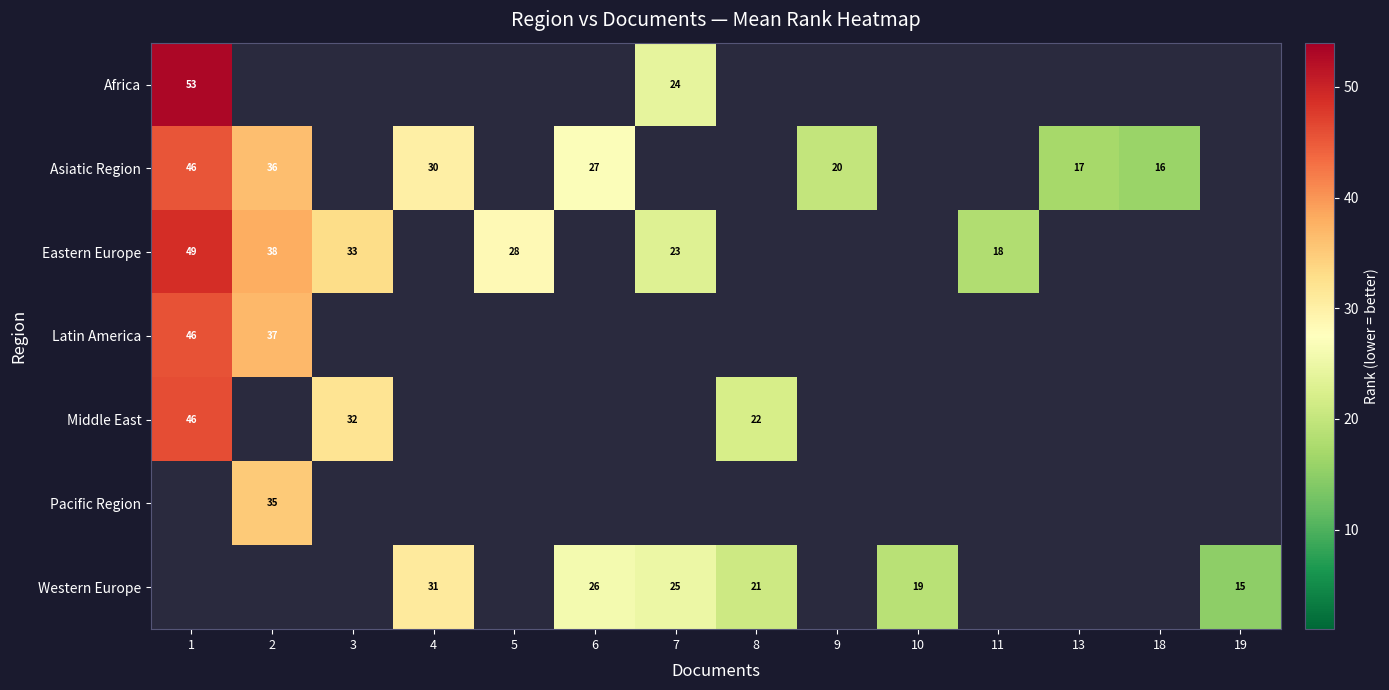

Count the number of data series in this chart.

7